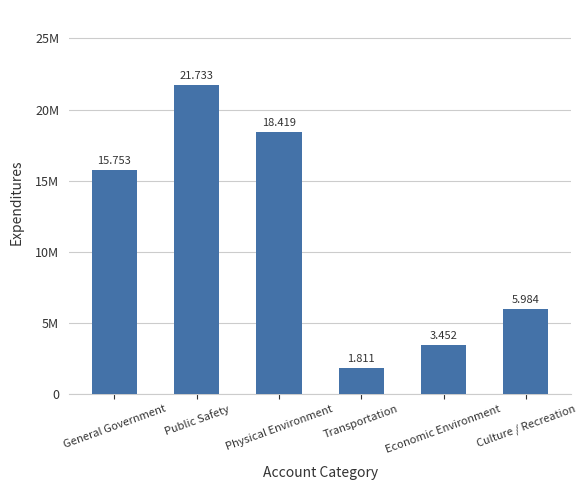

What is the difference between the maximum and minimum values?

19922906